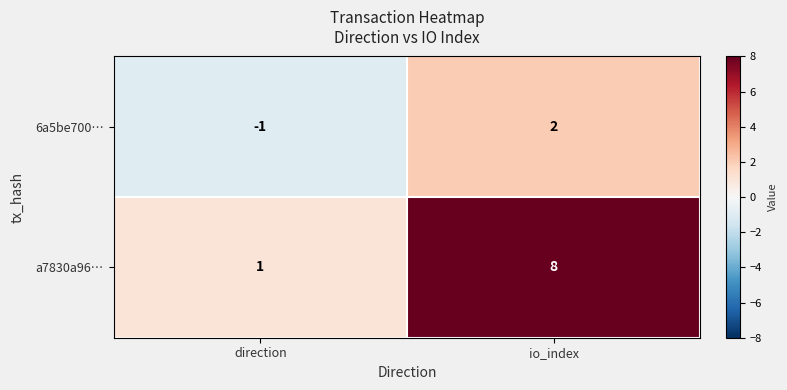

Which category has the highest value in the a7830a96… series?

io_index